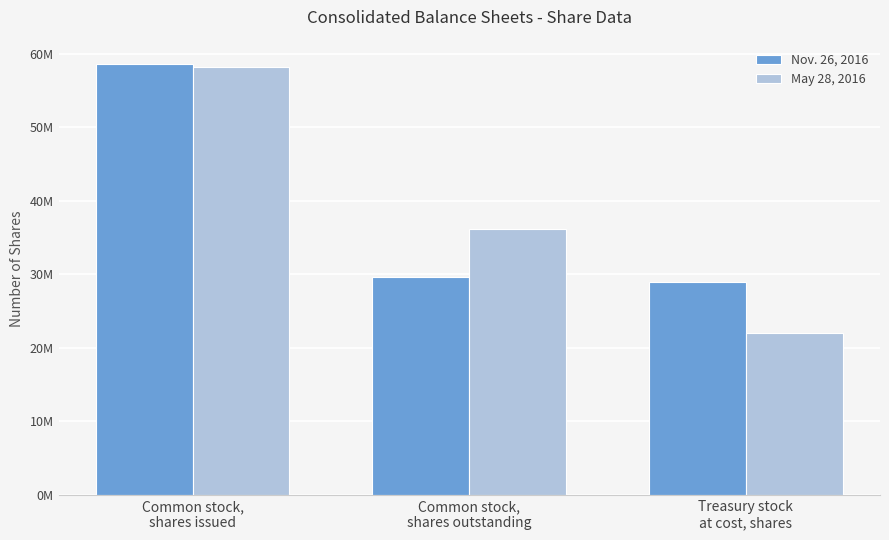

At which category is the sum across all series the highest?

Common stock,
shares issued